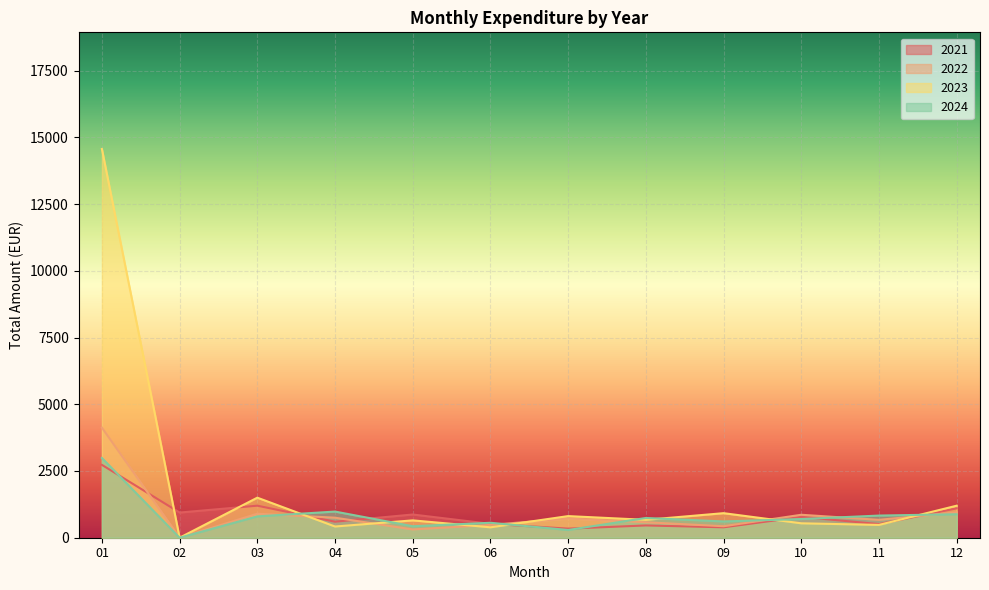

Which series has the largest total across all categories?

2023